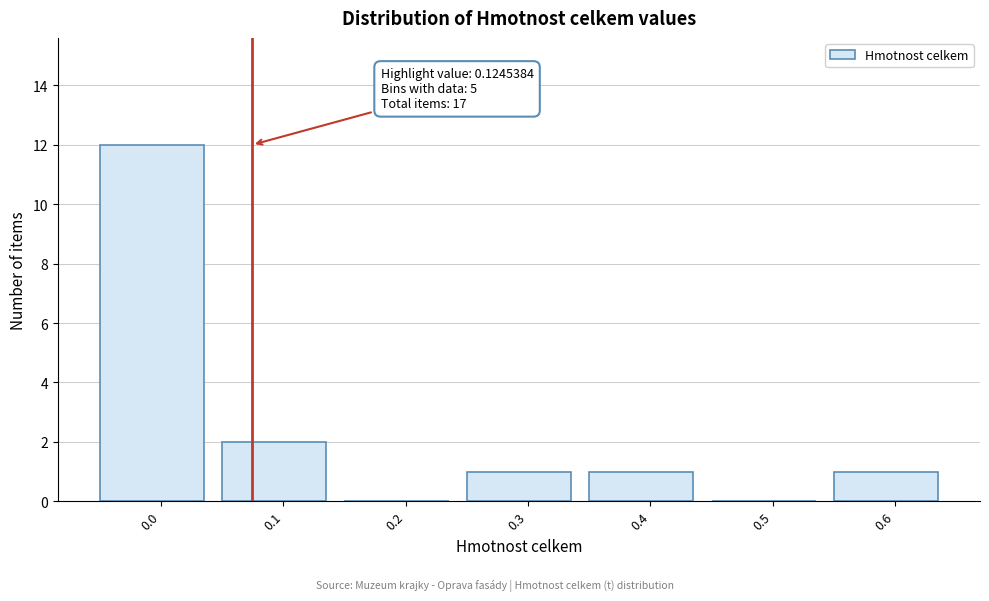

Reading left to right, transcribe all the data shown in this chart.

0.0=12	0.1=2	0.2=0	0.3=1	0.4=1	0.5=0	0.6=1